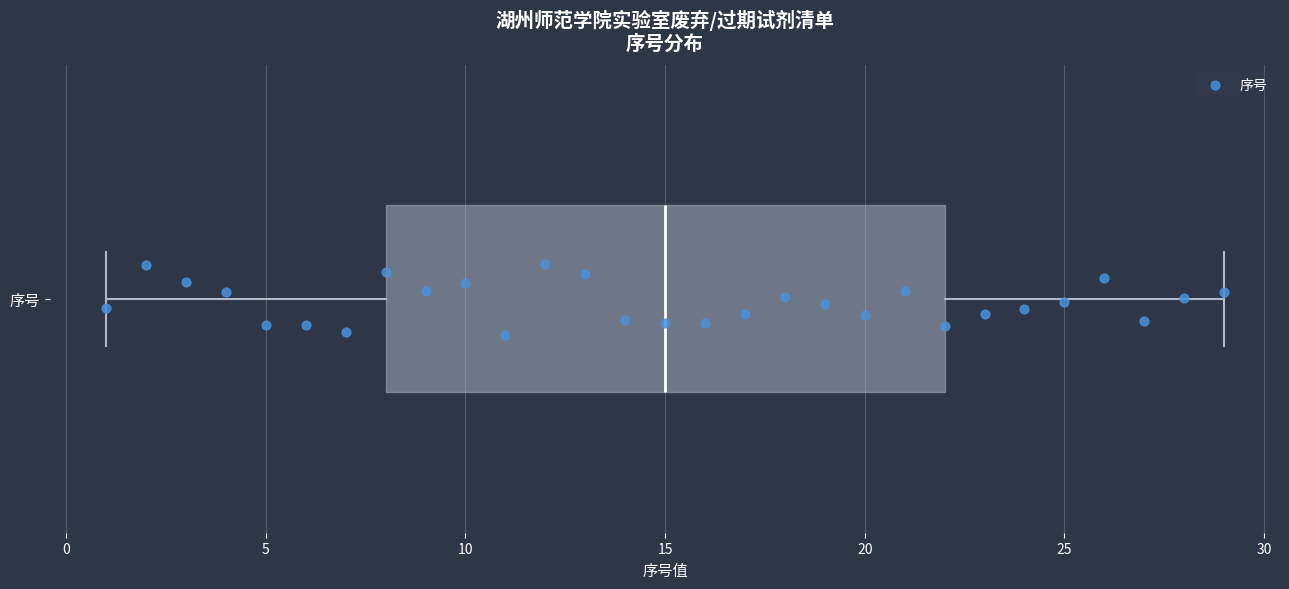

Where does the left whisker of the box for 序号 end on the x-axis? The values are not printed on the chart, so give them approximately, as read against the axis.

1